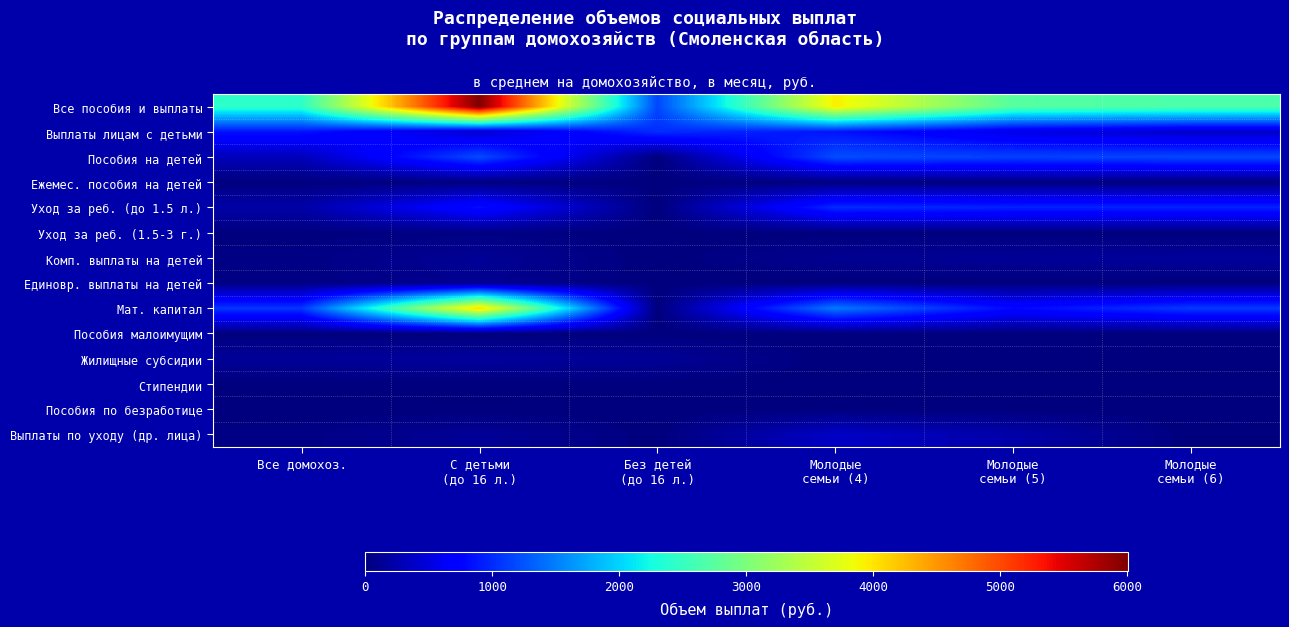

Rank the series at Молодые семьи (5) from highest to lowest value.

Все пособия и выплаты, Пособия на детей, Уход за реб. (до 1.5 л.), Мат. капитал, Выплаты лицам с детьми, Выплаты по уходу (др. лица), Комп. выплаты на детей, Жилищные субсидии, Ежемес. пособия на детей, Пособия малоимущим, Уход за реб. (1.5-3 г.), Стипендии, Пособия по безработице, Единовр. выплаты на детей